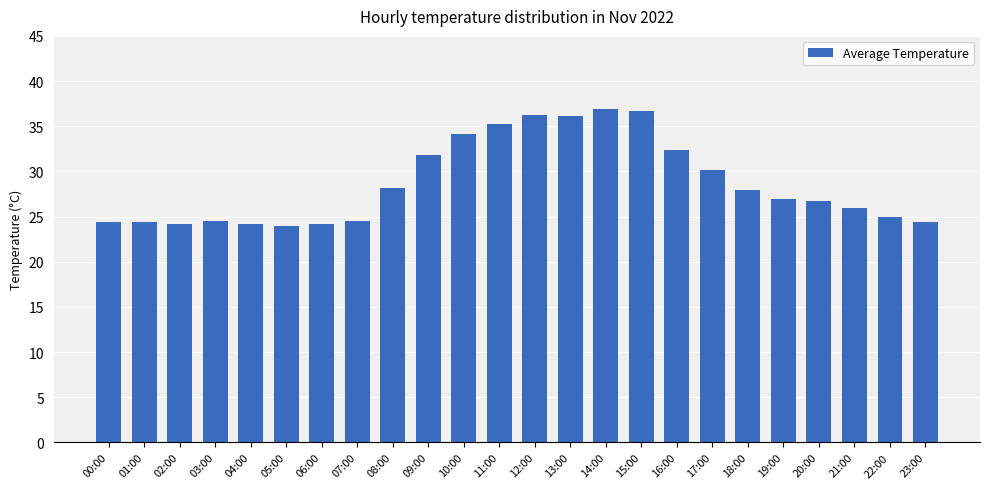

What is the approximate value at 01:00?

24.4